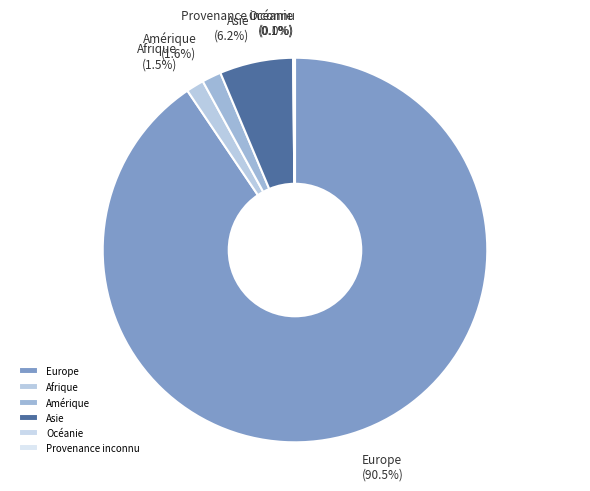

Which slice is the largest?

Europe